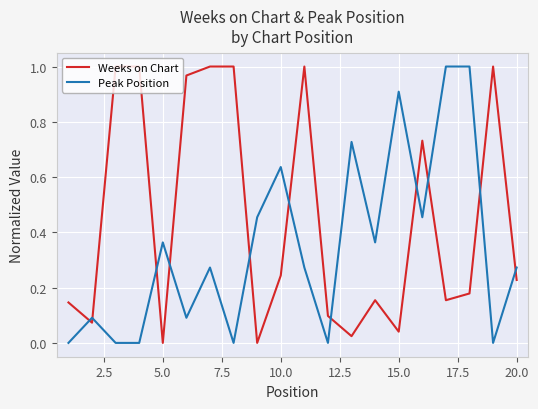

After their last crossing, which series has the higher values: Peak Position or Weeks on Chart?

Peak Position